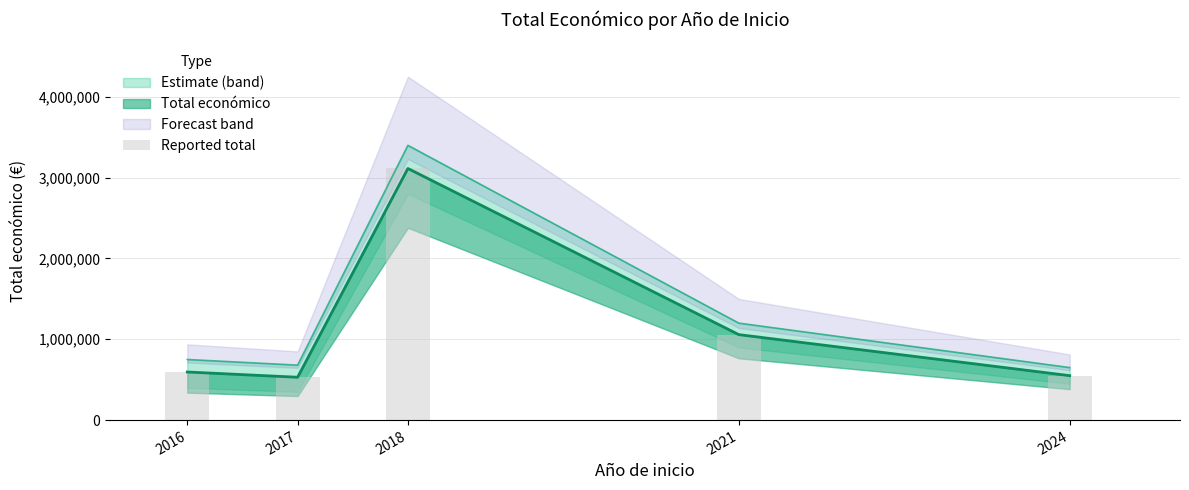

Reading left to right, transcribe all the data shown in this chart.

2016=595241	2017=530269	2018=3113702	2021=1057666	2024=550111